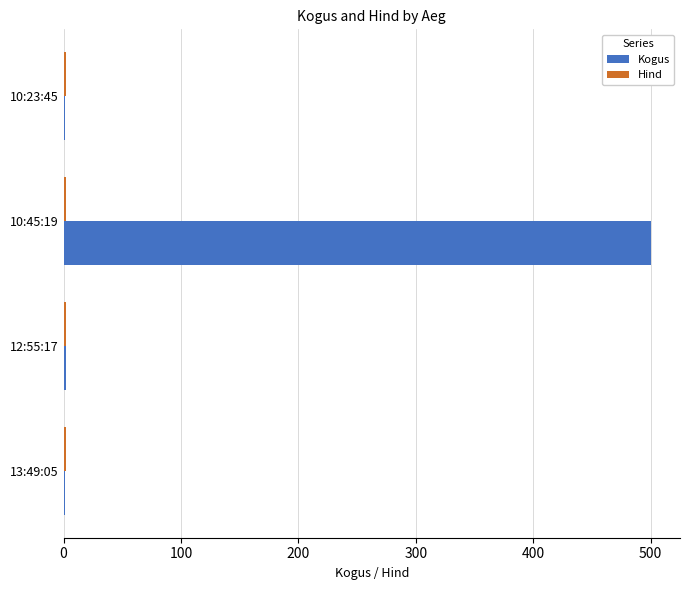

Which series has the largest total across all categories?

Kogus